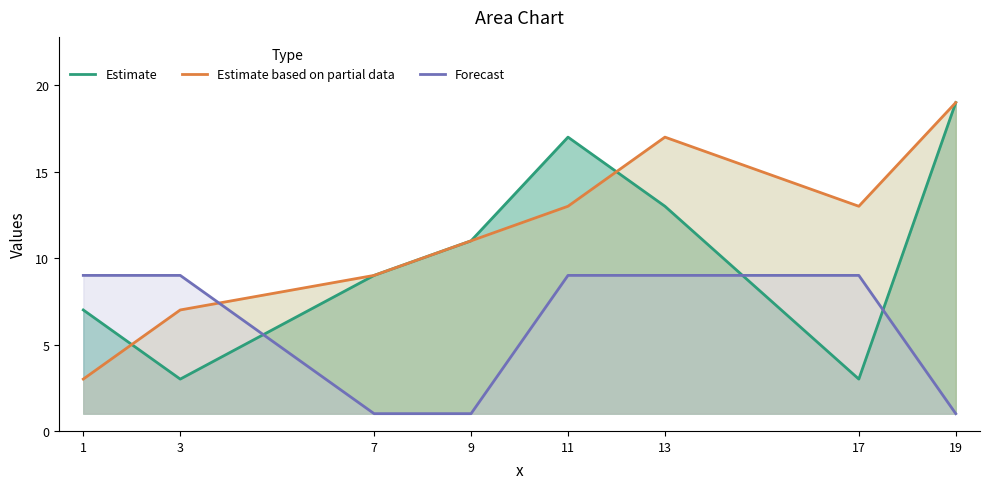

What is the sum of all Estimate values?

82